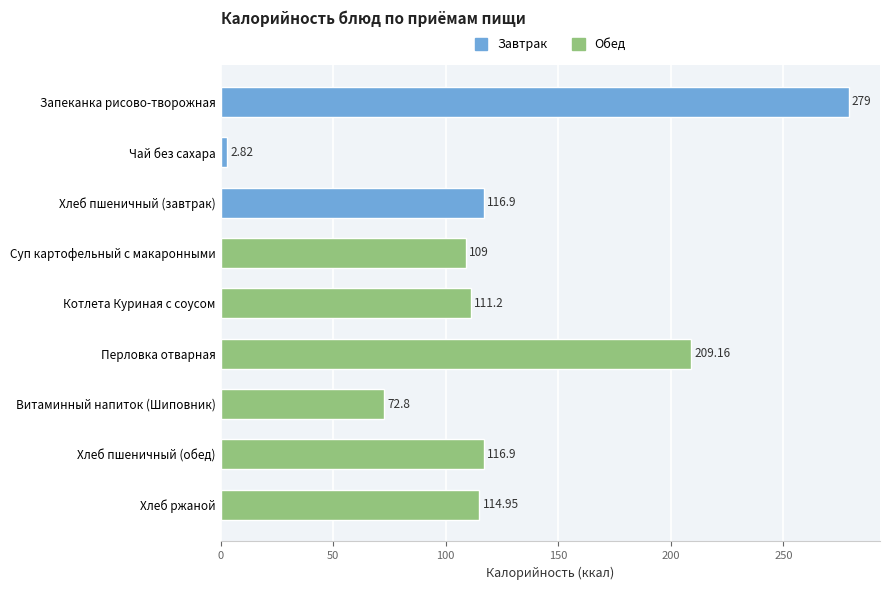

What is the sum of all values?

1132.7